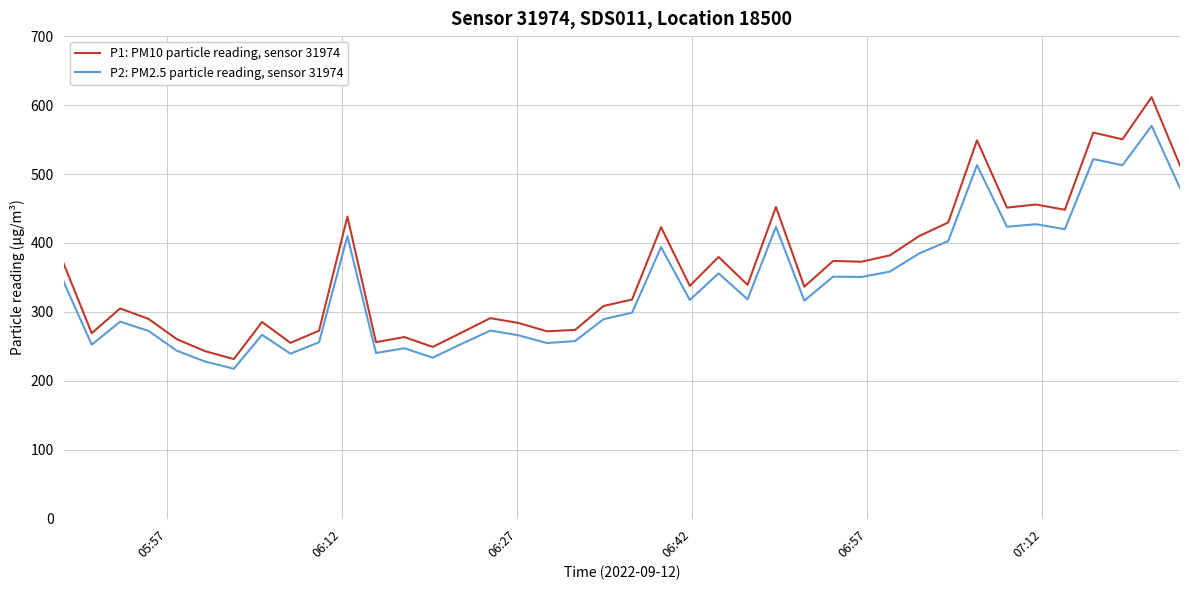

List the series in order of their peak value, lowest first.

P2: PM2.5 particle reading, sensor 31974, P1: PM10 particle reading, sensor 31974